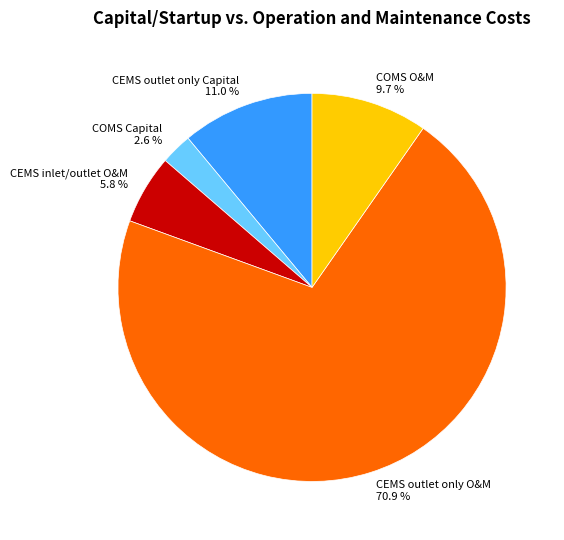

Does COMS Capital represent more than half of the total?

No